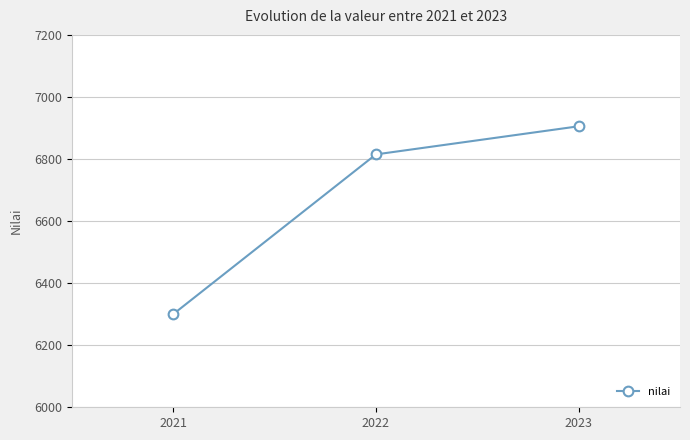

What is the ratio of the value at 2023 to the value at 2021?

1.1